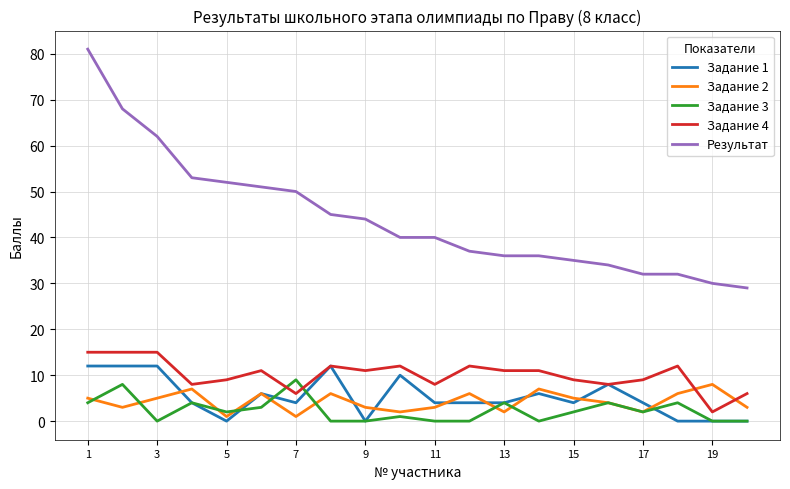

True or false: Задание 2 and Результат cross at least once.

False